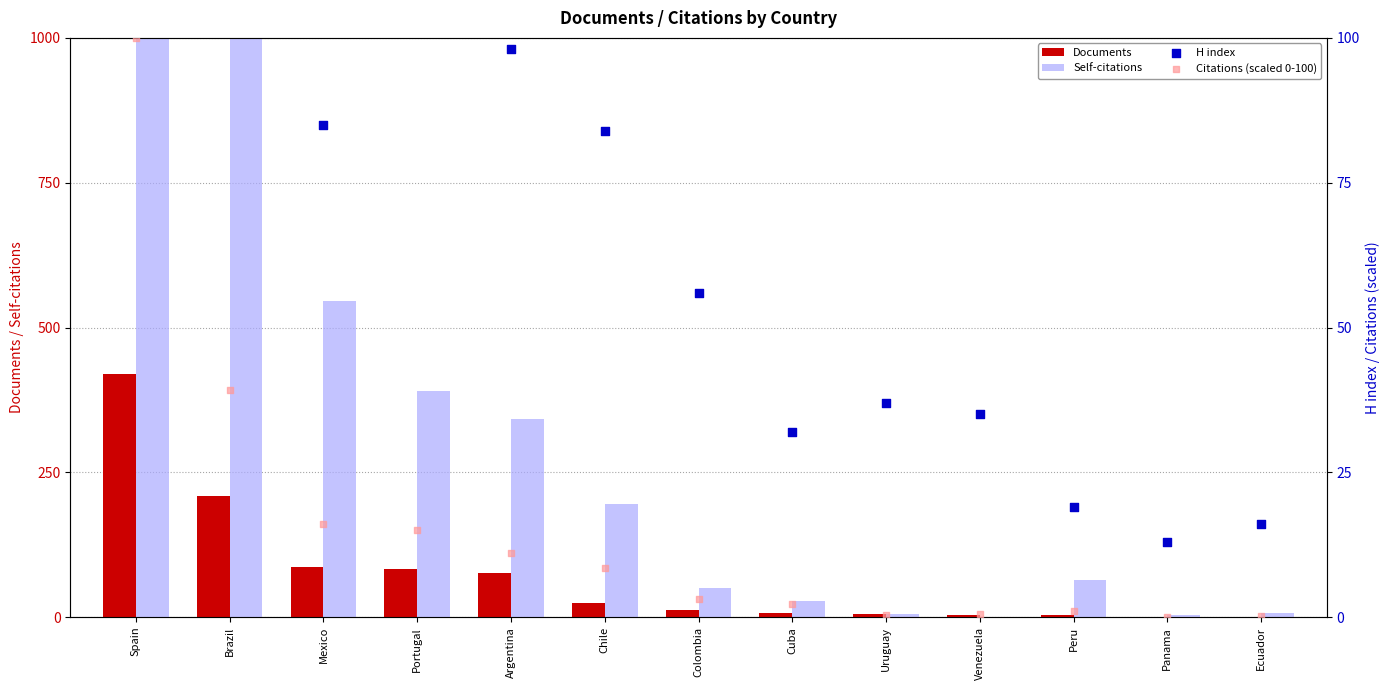

At which category is the sum across all series the highest?

Spain